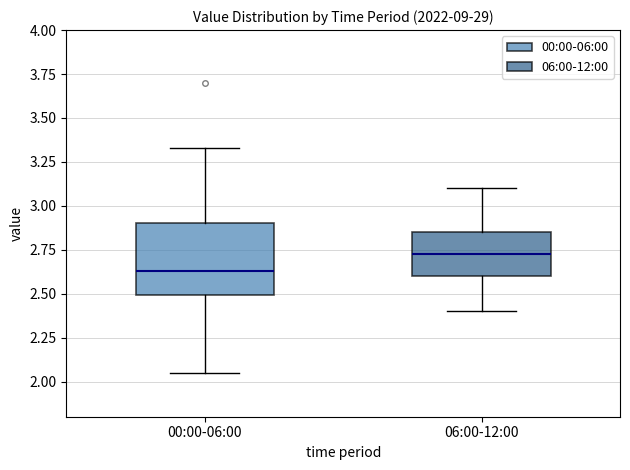

Which box has the highest median line?

06:00-12:00